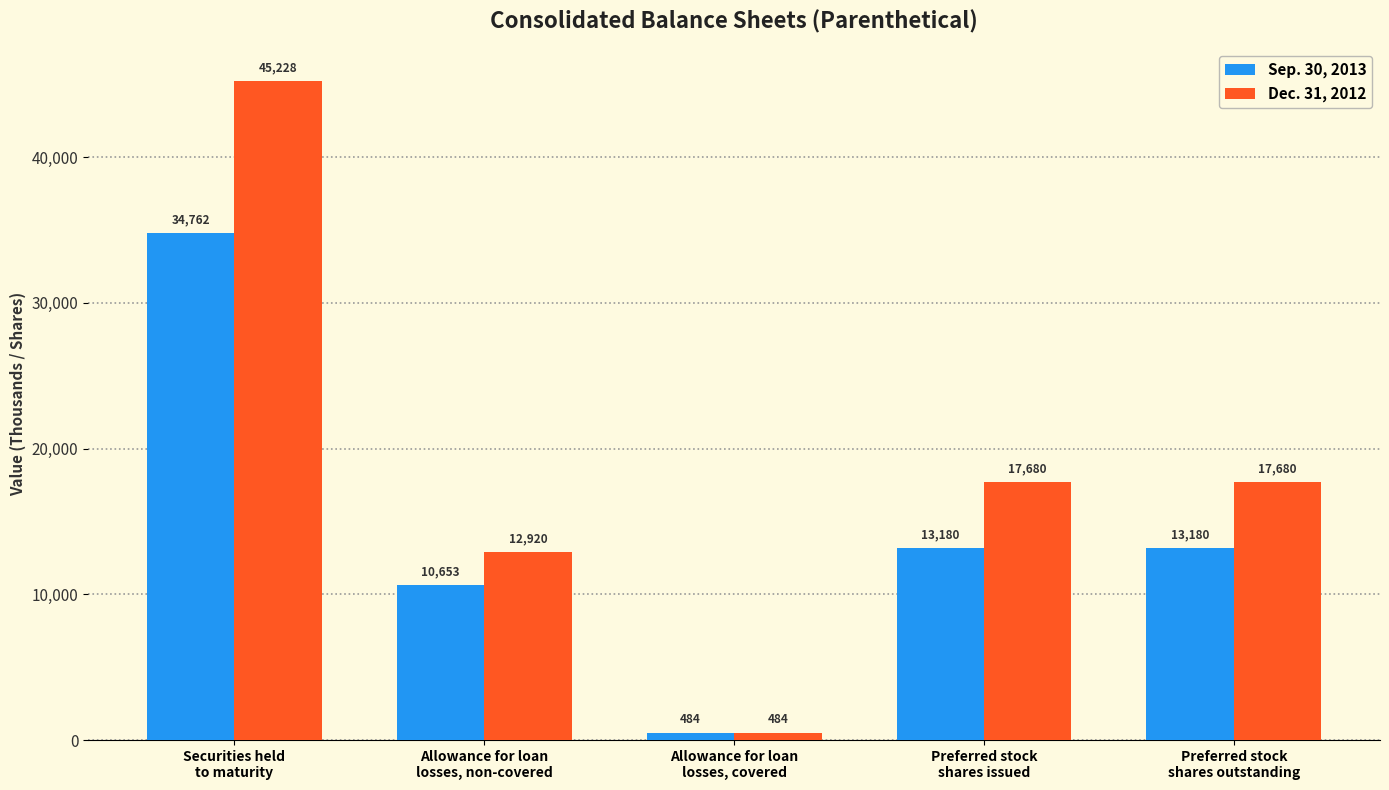

How many distinct data groups are displayed?

2